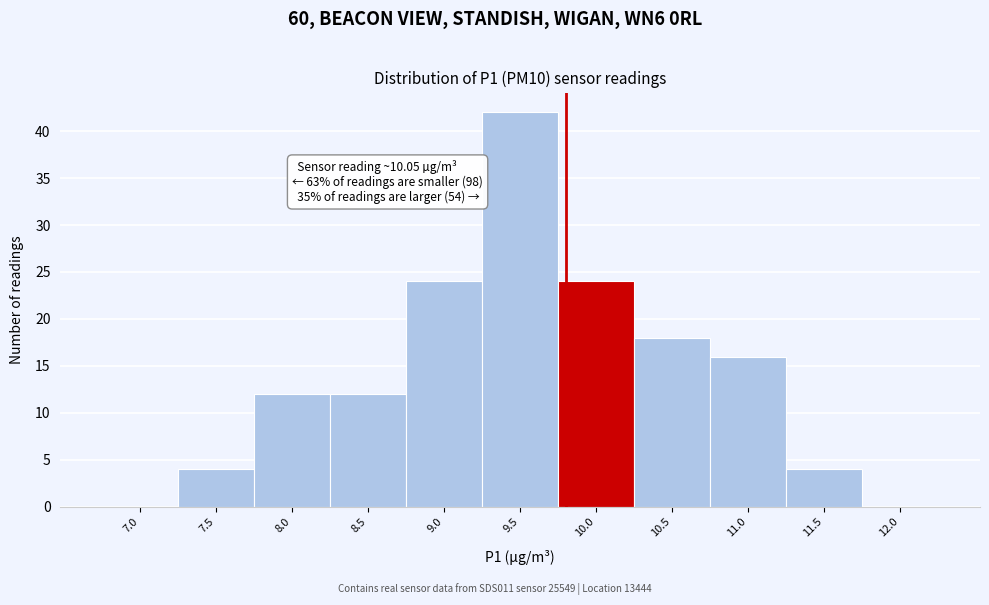

Reading left to right, transcribe all the data shown in this chart.

7.0=0	7.5=4	8.0=12	8.5=12	9.0=24	9.5=42	10.0=24	10.5=18	11.0=16	11.5=4	12.0=0